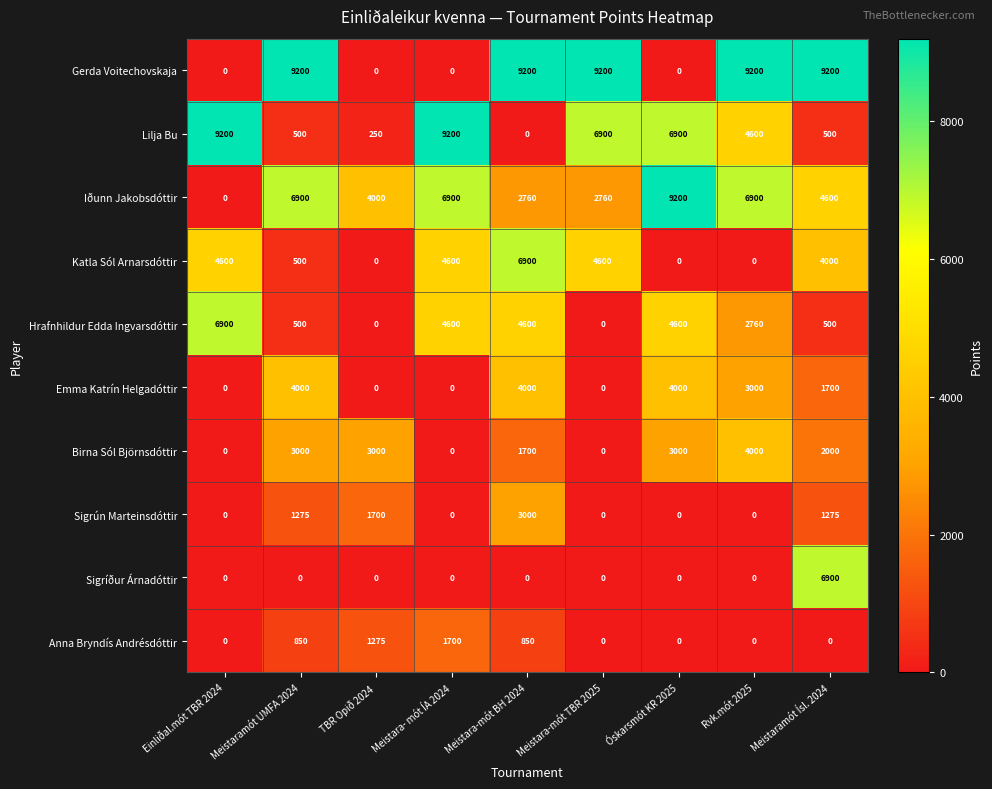

Which series changed the most between Meistara-mót BH 2024 and Óskarsmót KR 2025?

Gerda Voitechovskaja